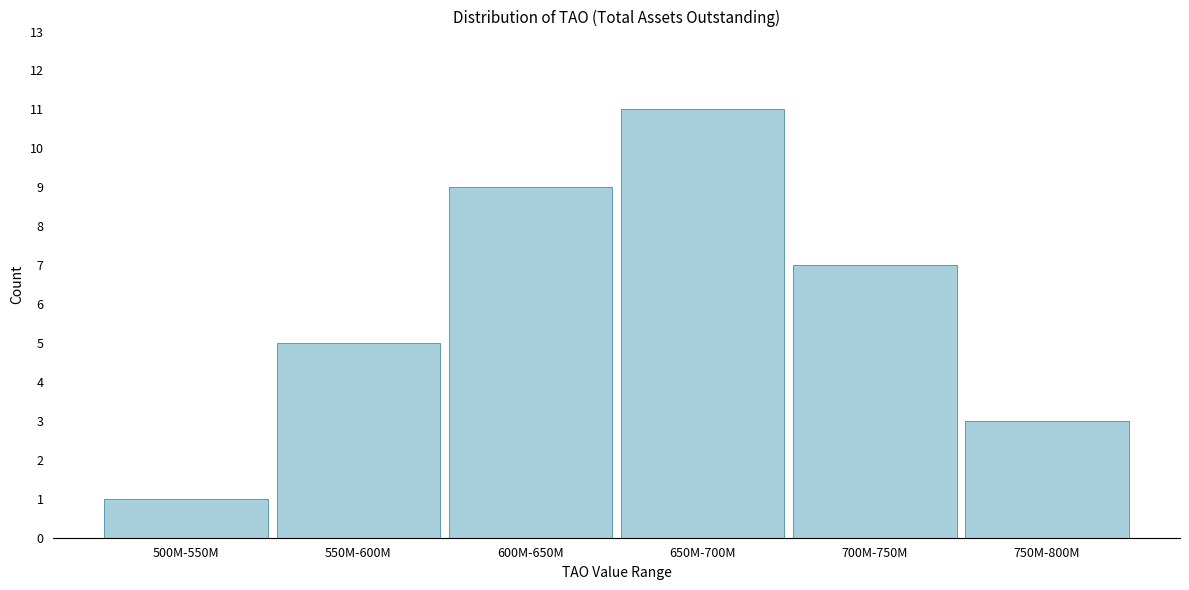

Reading left to right, what are all the values shown in this chart?

500M-550M=1	550M-600M=5	600M-650M=9	650M-700M=11	700M-750M=7	750M-800M=3